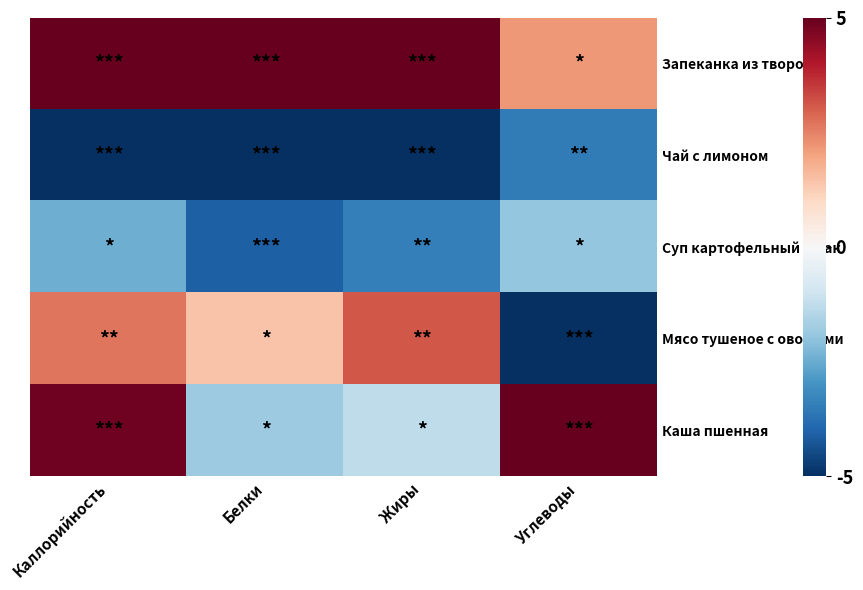

List the series in order of their peak value, lowest first.

Чай с лимоном, Суп картофельный с мак, Мясо тушеное с овощами, Запеканка из творога, Каша пшенная